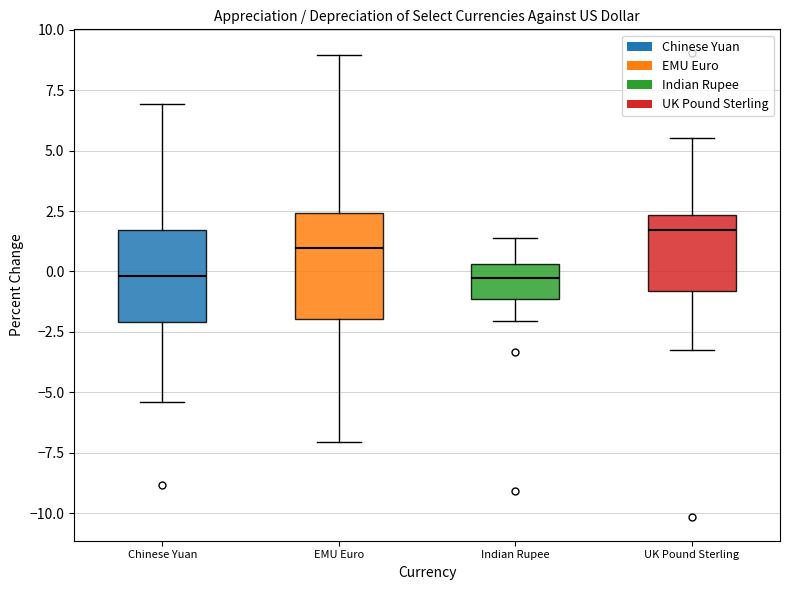

Reading left to right, transcribe this box plot: for each box, give where its median line is, the range the box spans, and where its two whiskers end, as read against the y-axis. The values are not printed on the chart, so give them approximately, as read against the axis.

Chinese Yuan: median 0.0, box -2.0 to 1.5, whiskers -5.5 to 7.0
EMU Euro: median 1.0, box -2.0 to 2.5, whiskers -7.0 to 9.0
Indian Rupee: median -0.5, box -1.0 to 0.5, whiskers -2.0 to 1.5
UK Pound Sterling: median 1.5, box -1.0 to 2.5, whiskers -3.0 to 5.5